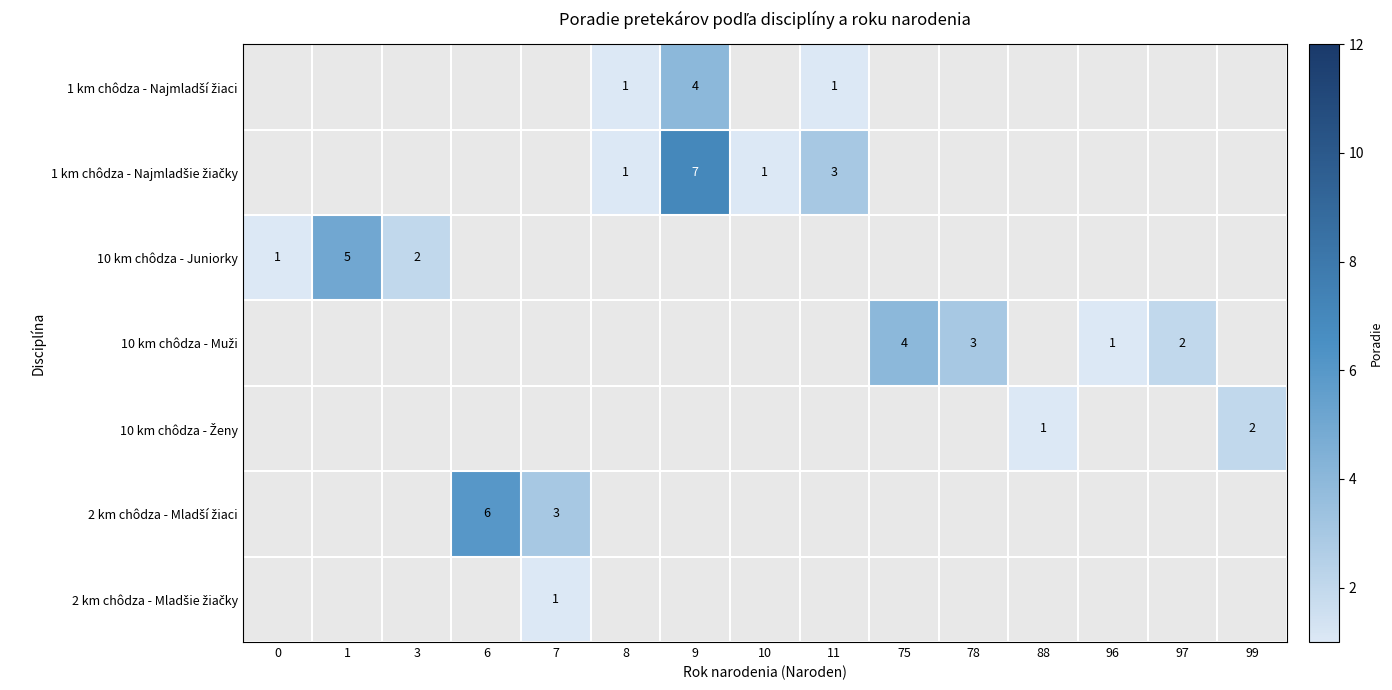

Is the value of row_1 at 97 greater than the value of row_6 at 11?

No